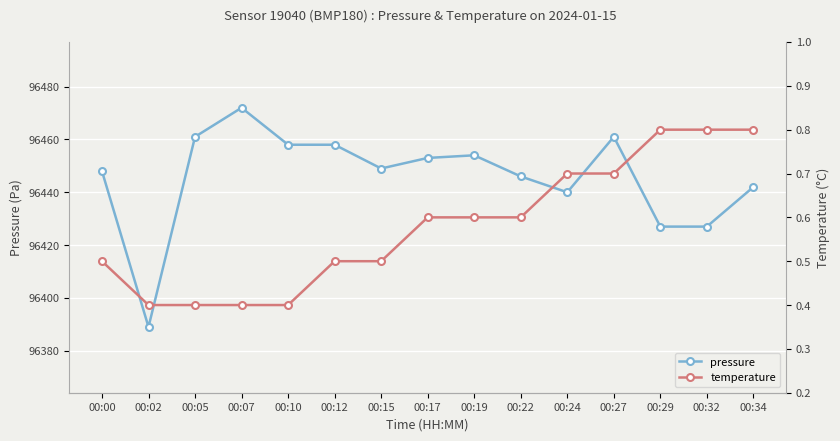

Between 00:22 and 00:29, which is larger?

00:22